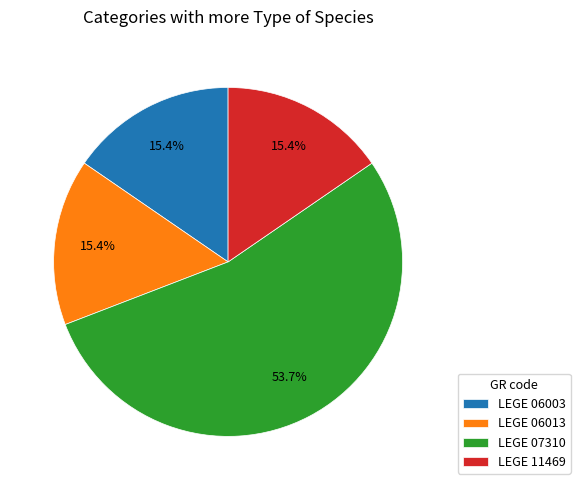

True or false: LEGE 06013 accounts for 15% of the total.

True